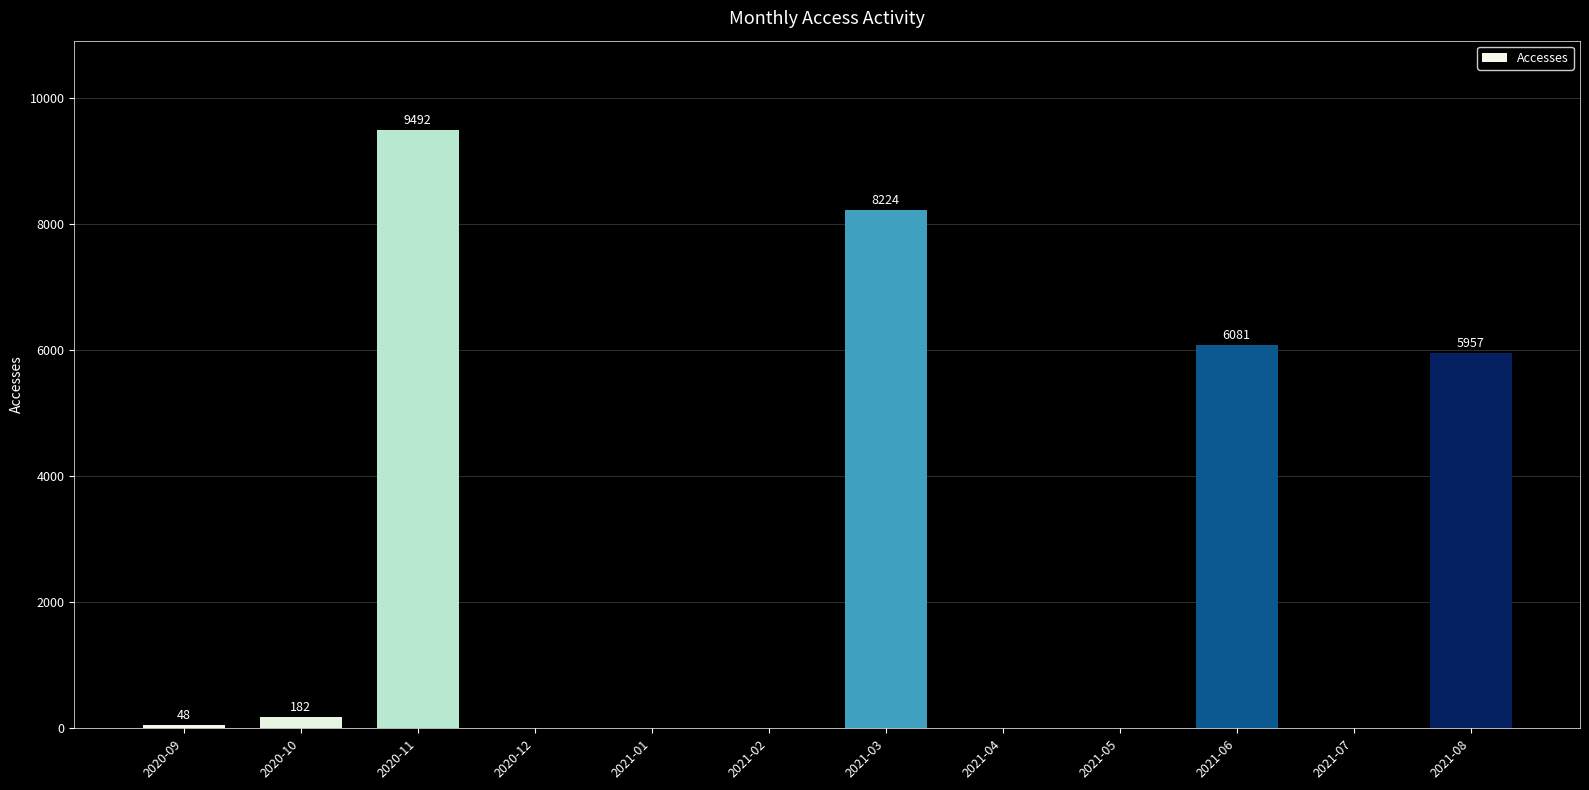

Which label corresponds to the largest value in the chart?

2020-11